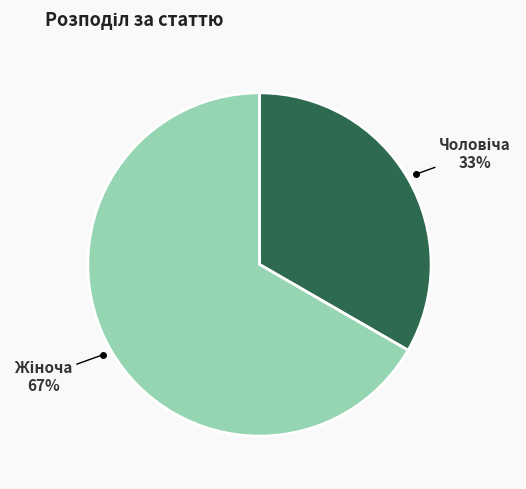

Is there any slice that represents more than half of the pie?

Yes